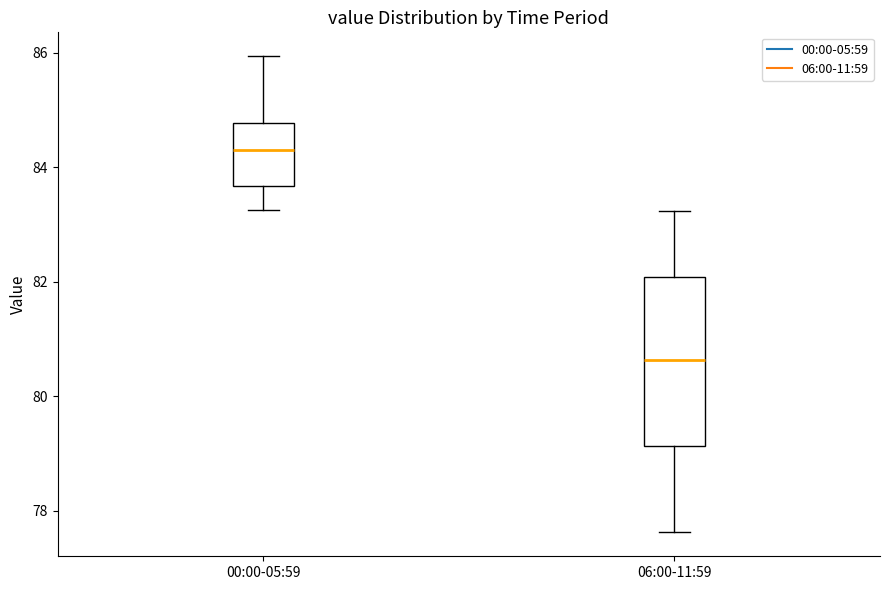

Reading left to right, read every box against the y-axis: the position of its median line, the range the box covers, and the ends of its whiskers. The values are not printed on the chart, so give them approximately, as read against the axis.

00:00-05:59: median 84.2, box 83.6 to 84.8, whiskers 83.2 to 86.0
06:00-11:59: median 80.6, box 79.2 to 82.0, whiskers 77.6 to 83.2